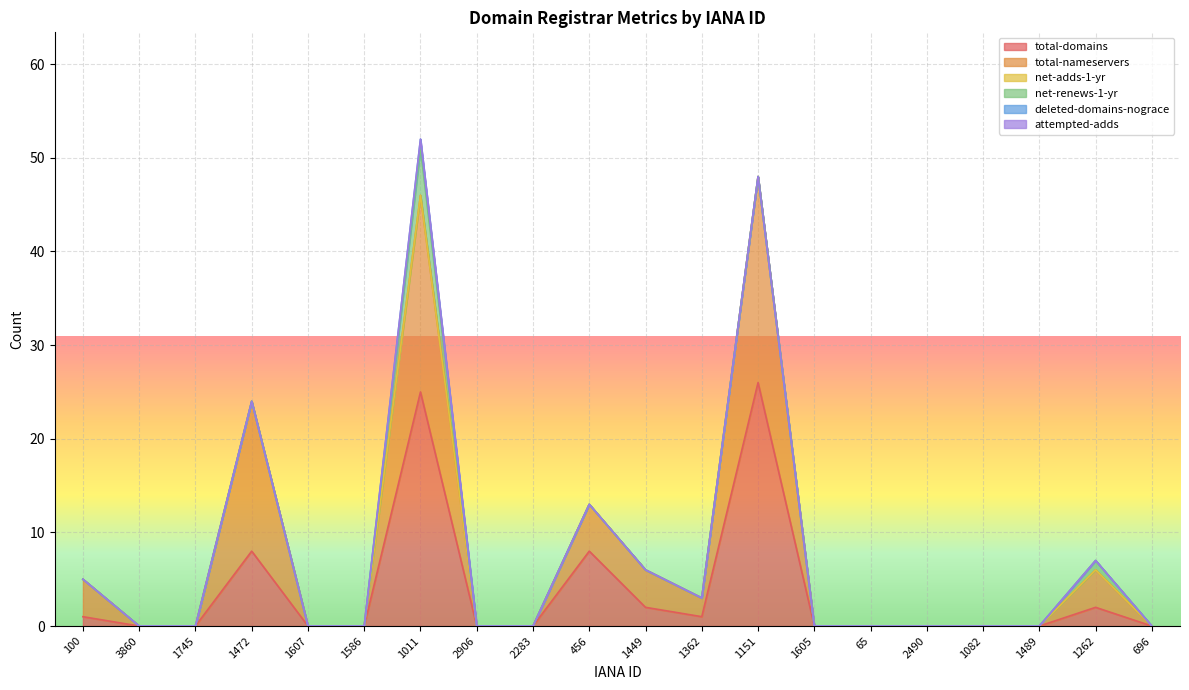

How many lines are shown in the chart?

6